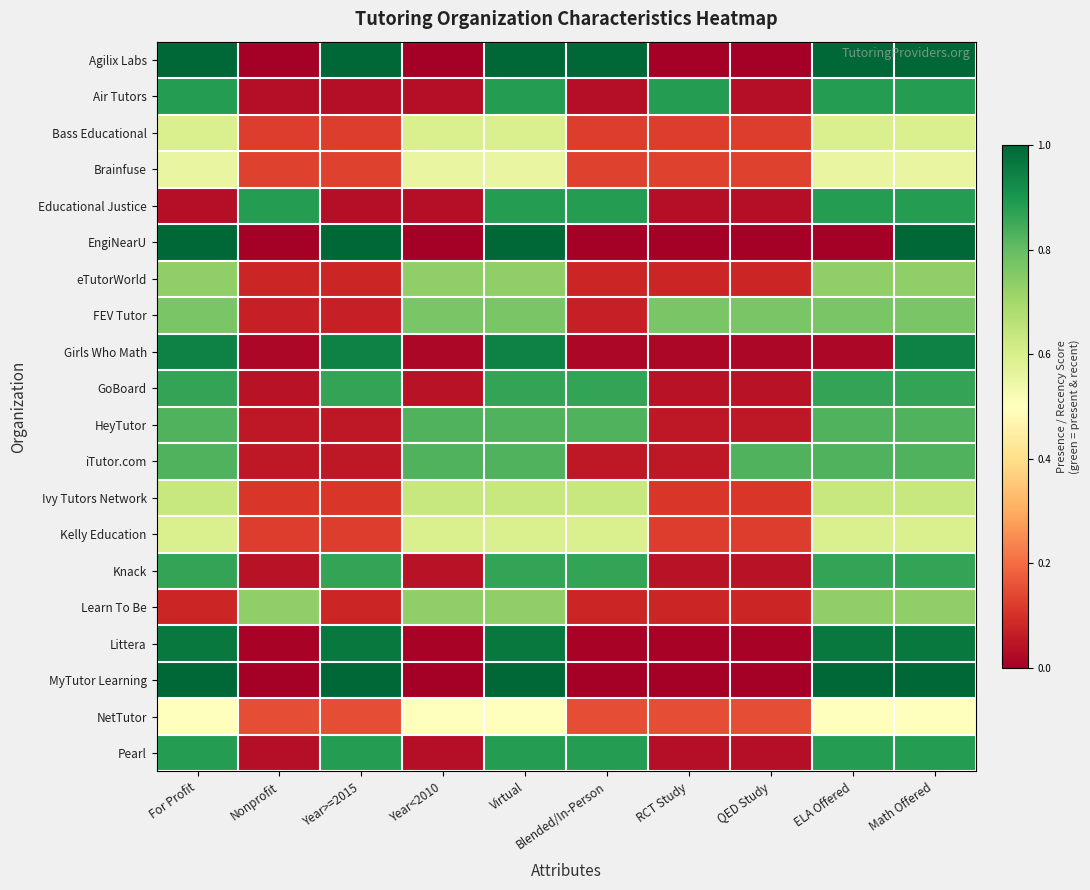

Reading right to left, extract all data points from this chart.

Agilix Labs: Math Offered=1.0	ELA Offered=1.0	QED Study=0.0	RCT Study=0.0	Blended/In-Person=1.0	Virtual=1.0	Year<2010=0.0	Year>=2015=1.0	Nonprofit=0.0	For Profit=1.0
Air Tutors: Math Offered=0.9	ELA Offered=0.9	QED Study=0.0	RCT Study=0.9	Blended/In-Person=0.0	Virtual=0.9	Year<2010=0.0	Year>=2015=0.0	Nonprofit=0.0	For Profit=0.9
Bass Educational: Math Offered=0.6	ELA Offered=0.6	QED Study=0.1	RCT Study=0.1	Blended/In-Person=0.1	Virtual=0.6	Year<2010=0.6	Year>=2015=0.1	Nonprofit=0.1	For Profit=0.6
Brainfuse: Math Offered=0.6	ELA Offered=0.6	QED Study=0.1	RCT Study=0.1	Blended/In-Person=0.1	Virtual=0.6	Year<2010=0.6	Year>=2015=0.1	Nonprofit=0.1	For Profit=0.6
Educational Justice: Math Offered=0.9	ELA Offered=0.9	QED Study=0.0	RCT Study=0.0	Blended/In-Person=0.9	Virtual=0.9	Year<2010=0.0	Year>=2015=0.0	Nonprofit=0.9	For Profit=0.0
EngiNearU: Math Offered=1.0	ELA Offered=0.0	QED Study=0.0	RCT Study=0.0	Blended/In-Person=0.0	Virtual=1.0	Year<2010=0.0	Year>=2015=1.0	Nonprofit=0.0	For Profit=1.0
eTutorWorld: Math Offered=0.7	ELA Offered=0.7	QED Study=0.1	RCT Study=0.1	Blended/In-Person=0.1	Virtual=0.7	Year<2010=0.7	Year>=2015=0.1	Nonprofit=0.1	For Profit=0.7
FEV Tutor: Math Offered=0.8	ELA Offered=0.8	QED Study=0.8	RCT Study=0.8	Blended/In-Person=0.1	Virtual=0.8	Year<2010=0.8	Year>=2015=0.1	Nonprofit=0.1	For Profit=0.8
Girls Who Math: Math Offered=0.9	ELA Offered=0.0	QED Study=0.0	RCT Study=0.0	Blended/In-Person=0.0	Virtual=0.9	Year<2010=0.0	Year>=2015=0.9	Nonprofit=0.0	For Profit=0.9
GoBoard: Math Offered=0.9	ELA Offered=0.9	QED Study=0.0	RCT Study=0.0	Blended/In-Person=0.9	Virtual=0.9	Year<2010=0.0	Year>=2015=0.9	Nonprofit=0.0	For Profit=0.9
HeyTutor: Math Offered=0.8	ELA Offered=0.8	QED Study=0.1	RCT Study=0.1	Blended/In-Person=0.8	Virtual=0.8	Year<2010=0.8	Year>=2015=0.1	Nonprofit=0.1	For Profit=0.8
iTutor.com: Math Offered=0.8	ELA Offered=0.8	QED Study=0.8	RCT Study=0.1	Blended/In-Person=0.1	Virtual=0.8	Year<2010=0.8	Year>=2015=0.1	Nonprofit=0.1	For Profit=0.8
Ivy Tutors Network: Math Offered=0.6	ELA Offered=0.6	QED Study=0.1	RCT Study=0.1	Blended/In-Person=0.6	Virtual=0.6	Year<2010=0.6	Year>=2015=0.1	Nonprofit=0.1	For Profit=0.6
Kelly Education: Math Offered=0.6	ELA Offered=0.6	QED Study=0.1	RCT Study=0.1	Blended/In-Person=0.6	Virtual=0.6	Year<2010=0.6	Year>=2015=0.1	Nonprofit=0.1	For Profit=0.6
Knack: Math Offered=0.9	ELA Offered=0.9	QED Study=0.0	RCT Study=0.0	Blended/In-Person=0.9	Virtual=0.9	Year<2010=0.0	Year>=2015=0.9	Nonprofit=0.0	For Profit=0.9
Learn To Be: Math Offered=0.7	ELA Offered=0.7	QED Study=0.1	RCT Study=0.1	Blended/In-Person=0.1	Virtual=0.7	Year<2010=0.7	Year>=2015=0.1	Nonprofit=0.7	For Profit=0.1
Littera: Math Offered=1.0	ELA Offered=1.0	QED Study=0.0	RCT Study=0.0	Blended/In-Person=0.0	Virtual=1.0	Year<2010=0.0	Year>=2015=1.0	Nonprofit=0.0	For Profit=1.0
MyTutor Learning: Math Offered=1.0	ELA Offered=1.0	QED Study=0.0	RCT Study=0.0	Blended/In-Person=0.0	Virtual=1.0	Year<2010=0.0	Year>=2015=1.0	Nonprofit=0.0	For Profit=1.0
NetTutor: Math Offered=0.5	ELA Offered=0.5	QED Study=0.1	RCT Study=0.1	Blended/In-Person=0.1	Virtual=0.5	Year<2010=0.5	Year>=2015=0.1	Nonprofit=0.1	For Profit=0.5
Pearl: Math Offered=0.9	ELA Offered=0.9	QED Study=0.0	RCT Study=0.0	Blended/In-Person=0.9	Virtual=0.9	Year<2010=0.0	Year>=2015=0.9	Nonprofit=0.0	For Profit=0.9